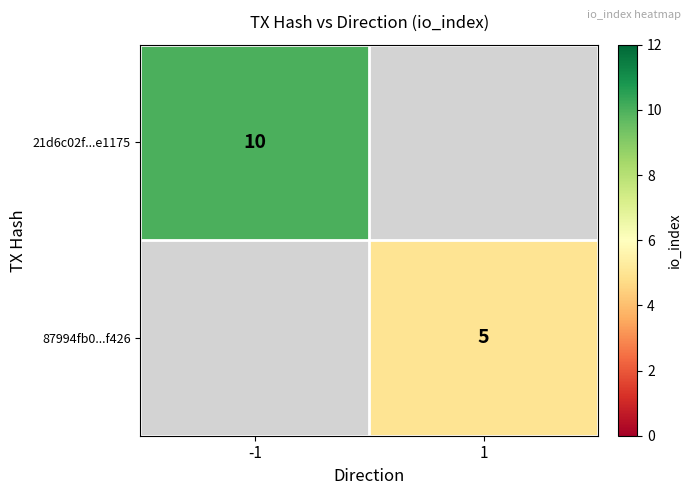

Is it true that 21d6c02f...e1175 equals 6.9 at -1?

False